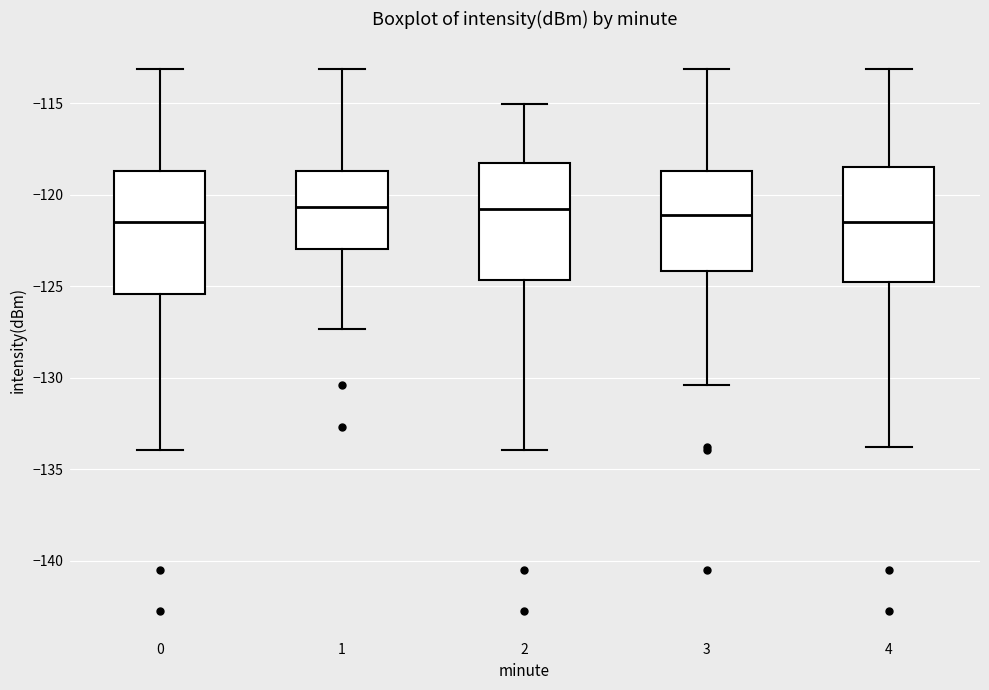

Reading left to right, read every box against the y-axis: the position of its median line, the range the box covers, and the ends of its whiskers. The values are not printed on the chart, so give them approximately, as read against the axis.

0: median -121.5, box -125.5 to -118.5, whiskers -134.0 to -113.0
1: median -120.5, box -123.0 to -118.5, whiskers -127.5 to -113.0
2: median -121.0, box -124.5 to -118.5, whiskers -134.0 to -115.0
3: median -121.0, box -124.0 to -118.5, whiskers -130.5 to -113.0
4: median -121.5, box -125.0 to -118.5, whiskers -134.0 to -113.0